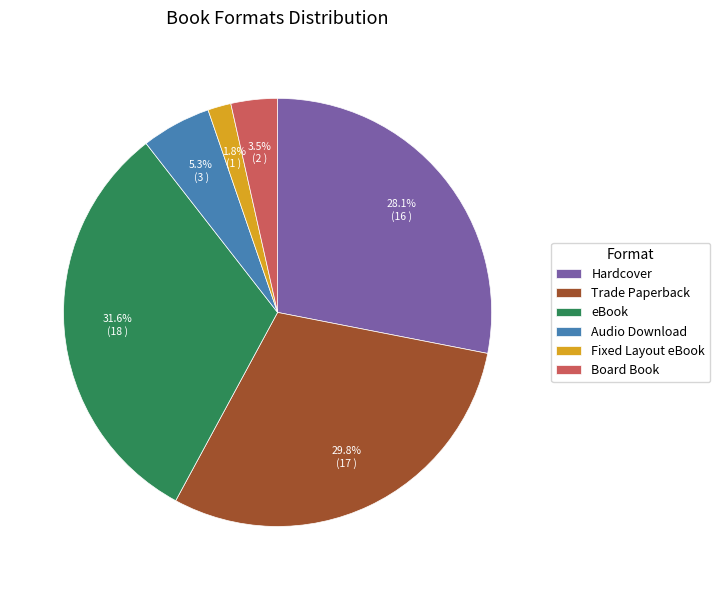

Which category has the biggest portion of the pie?

eBook